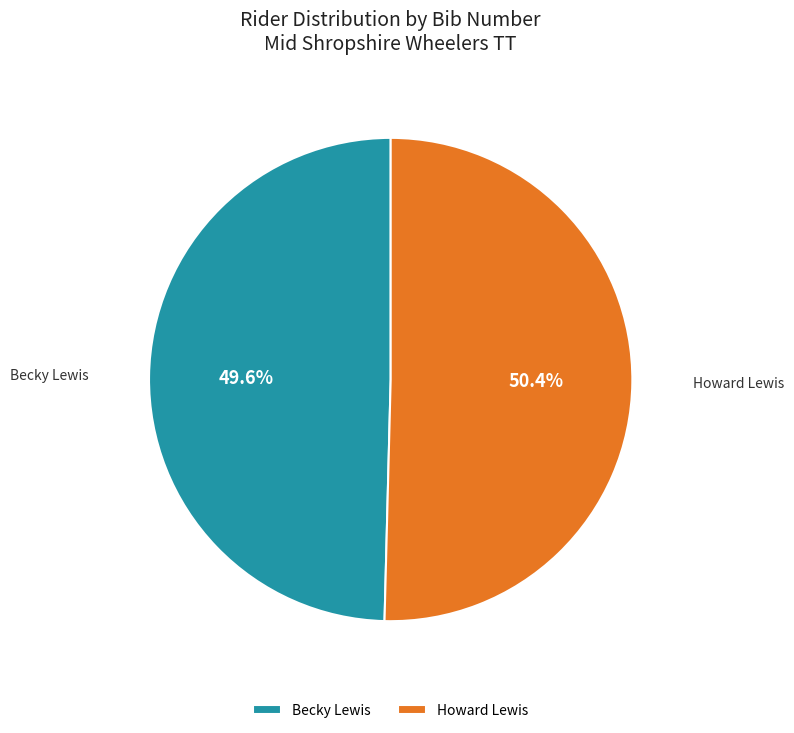

Approximately how many times larger is the value at Becky Lewis compared to Howard Lewis?

1.0